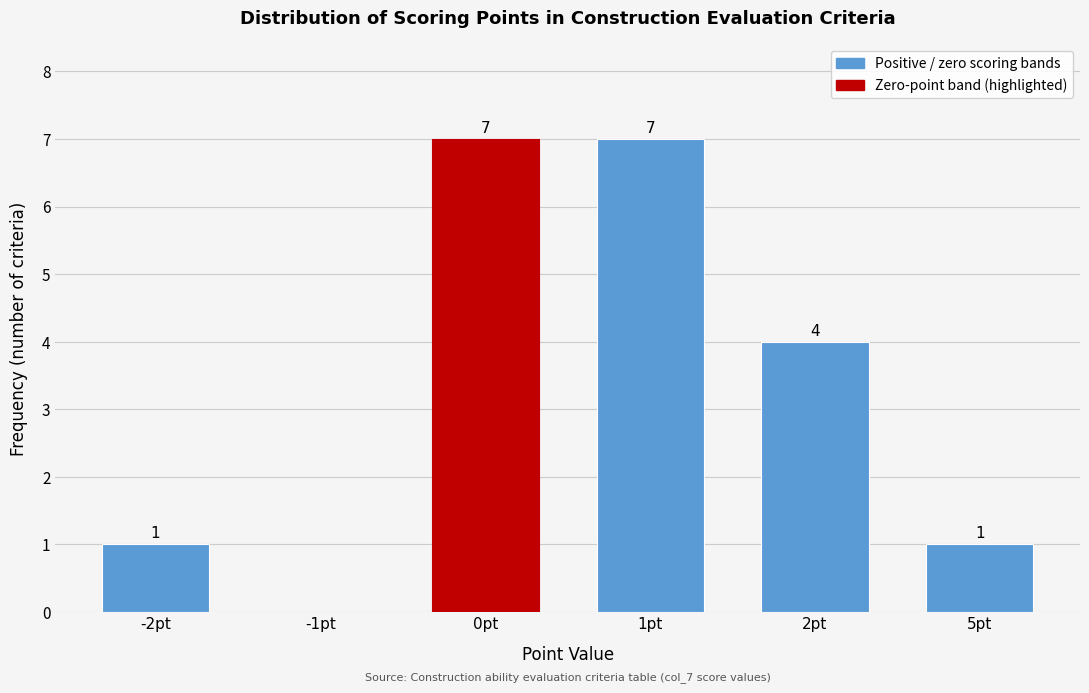

Reading left to right, extract all data points from this chart.

-2pt=1	-1pt=0	0pt=7	1pt=7	2pt=4	5pt=1